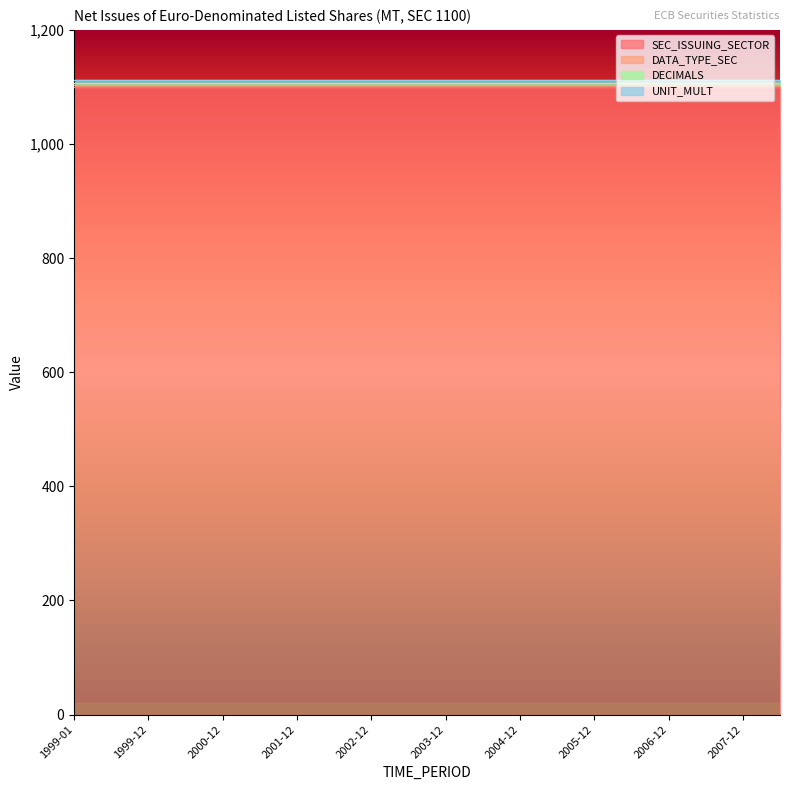

What is the sum of all DATA_TYPE_SEC values?

80